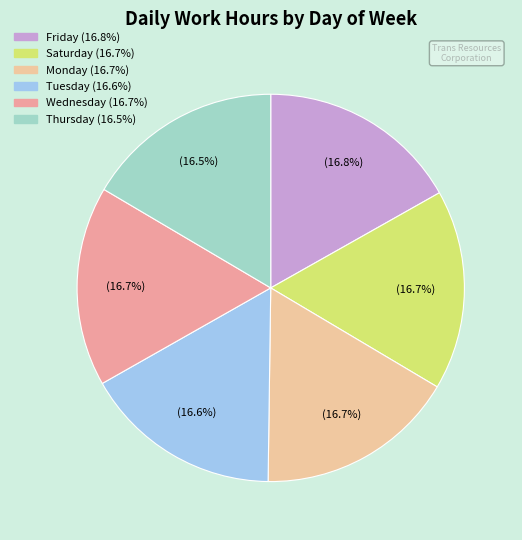

Count the number of slices in the pie.

6